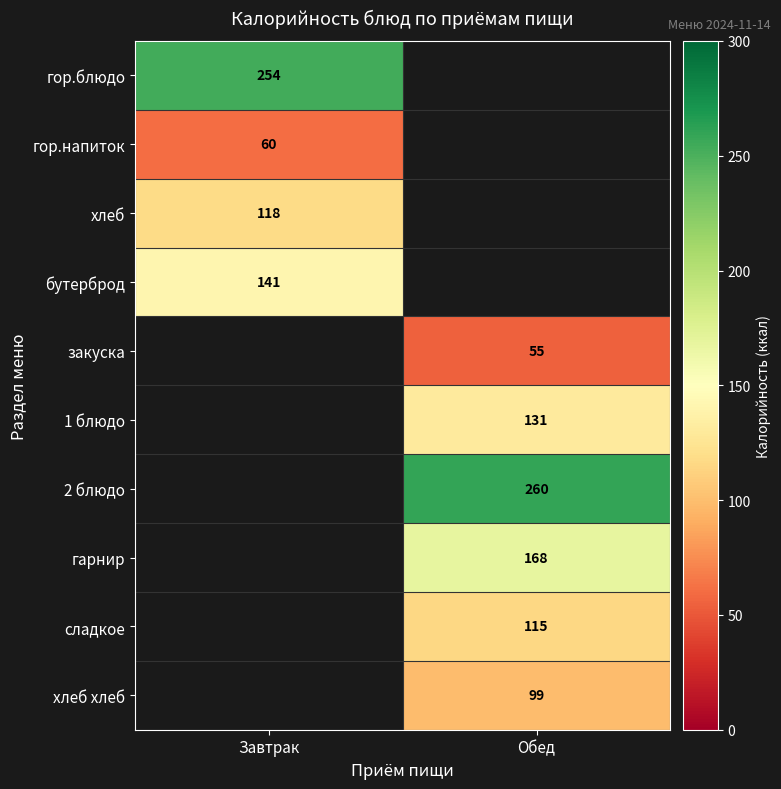

Is it true that закуска equals 97 at Обед?

False